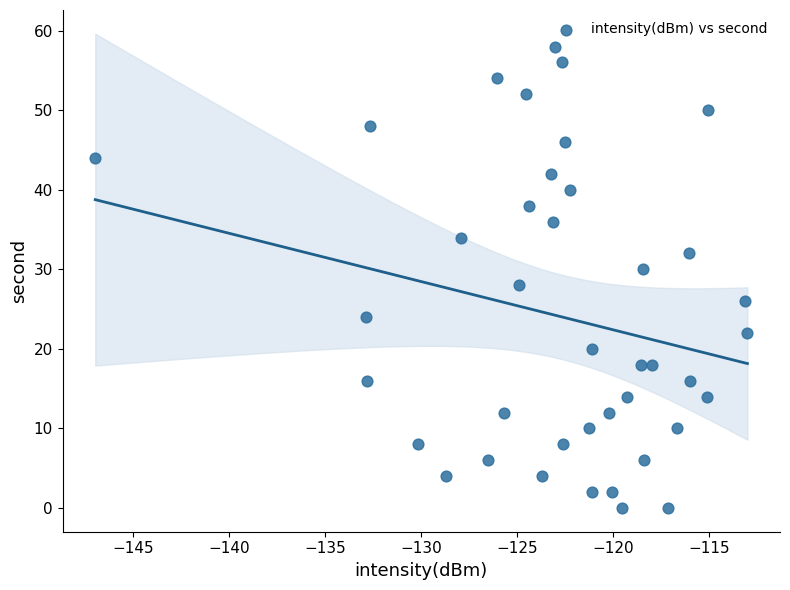

What is the range of Y values (max minus min)?

58